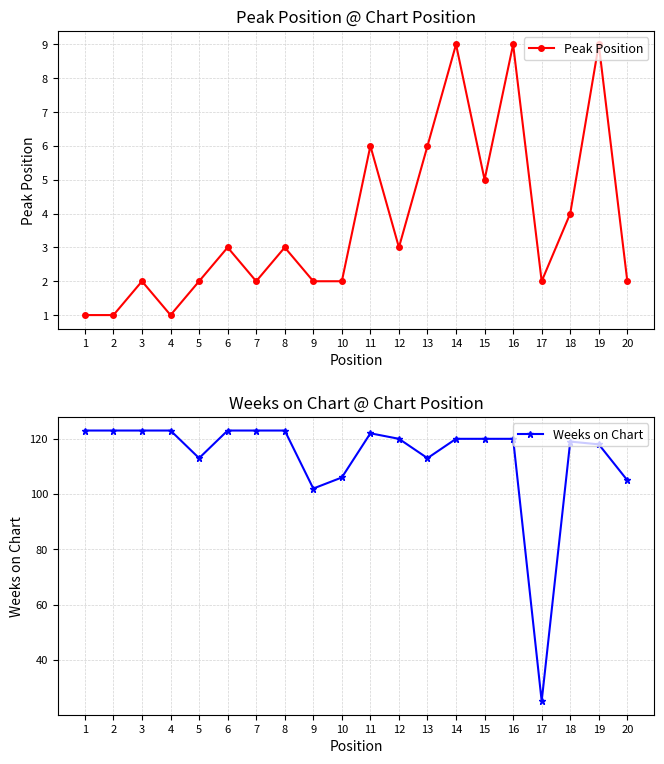

What is the difference between the maximum and minimum values in the Peak Position series?

8